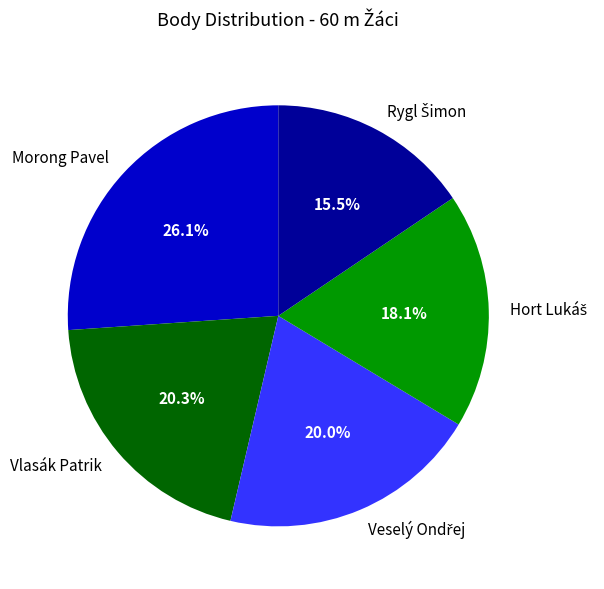

Is there any slice that represents more than half of the pie?

No